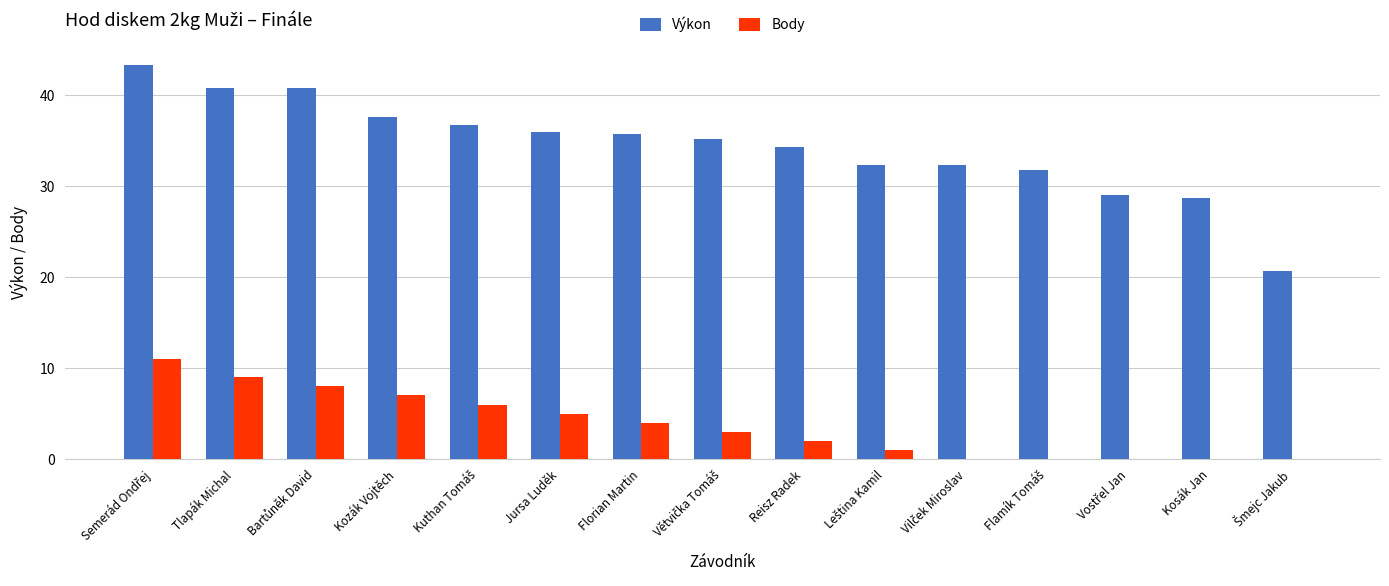

Is the value of Výkon at Kozák Vojtěch greater than the value of Body at Kozák Vojtěch?

Yes